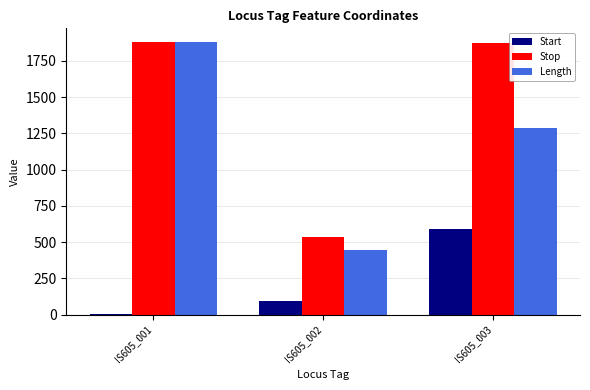

Reading left to right, transcribe all the data shown in this chart.

Start: 1	90	588
Stop: 1880	536	1871
Length: 1880	445	1284